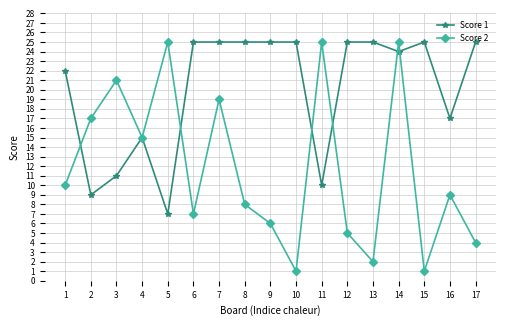

Does the chart display data point markers on the line(s)?

Yes